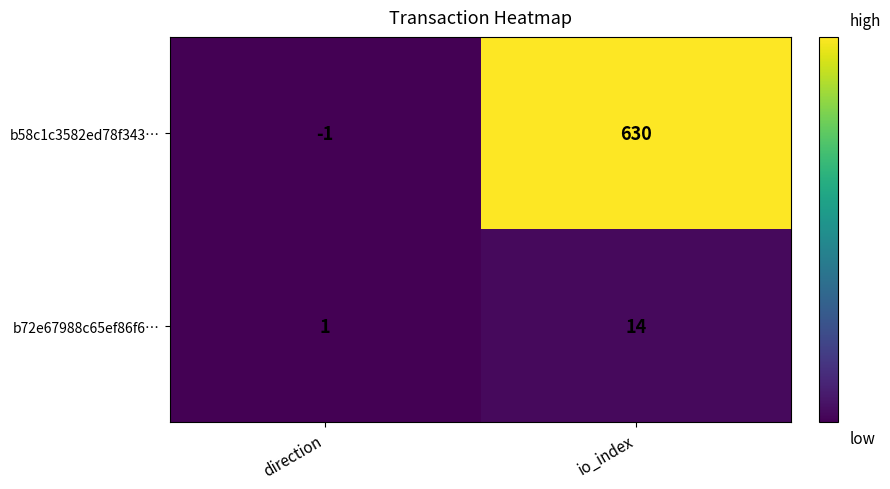

Which label corresponds to the smallest value in the chart?

direction